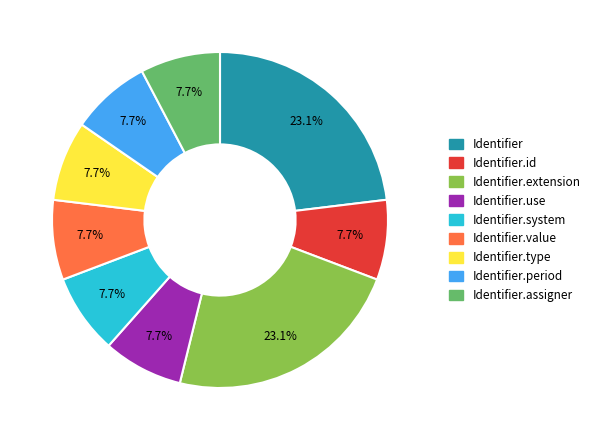

To the nearest percent, what is the difference between the largest and smallest slice percentages?

15%